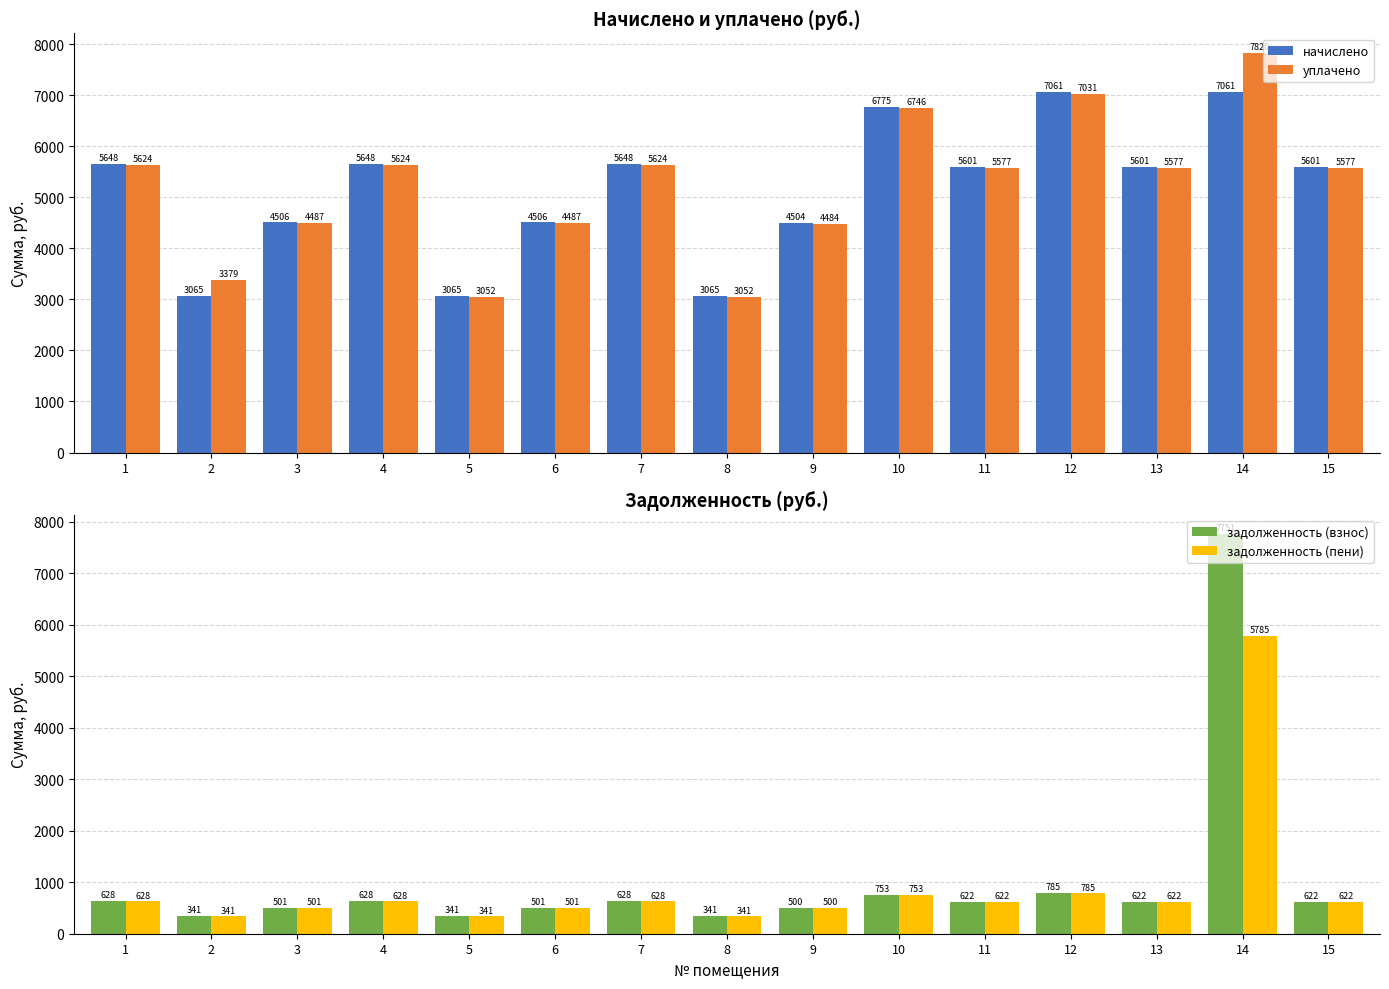

Count the number of data series in this chart.

4